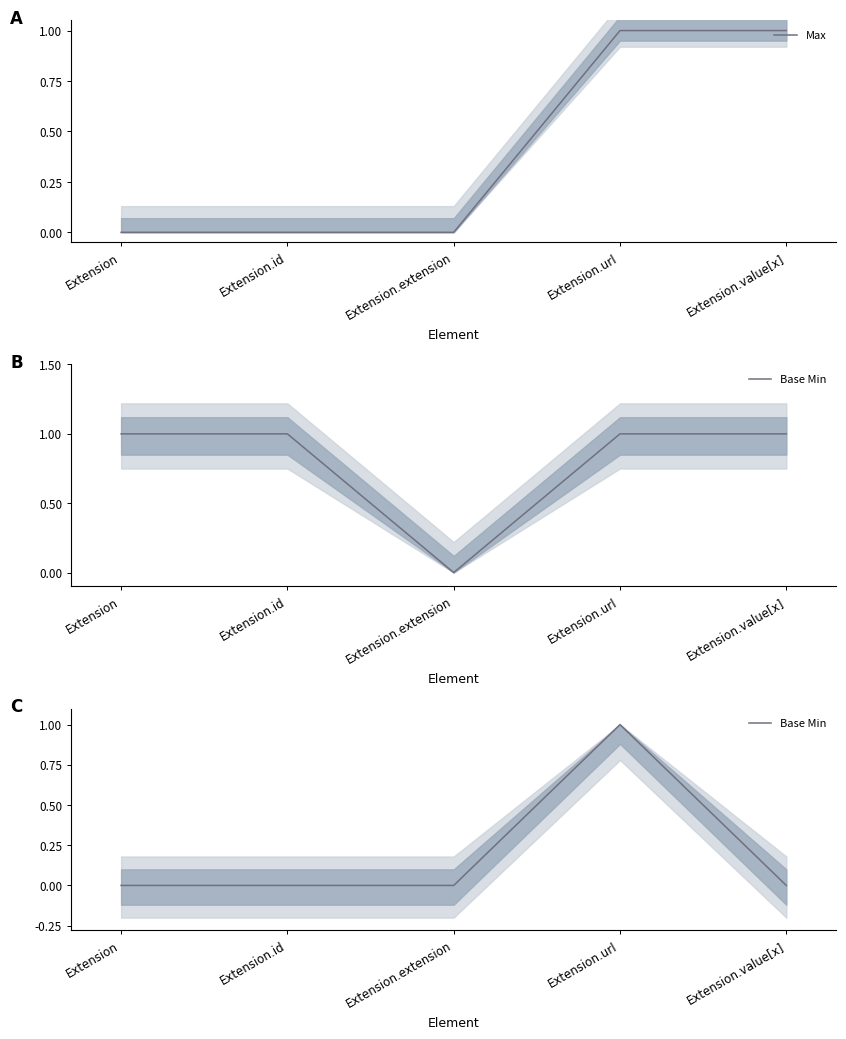

Rank the categories by Max value from highest to lowest.

Extension.url, Extension.value[x], Extension, Extension.id, Extension.extension